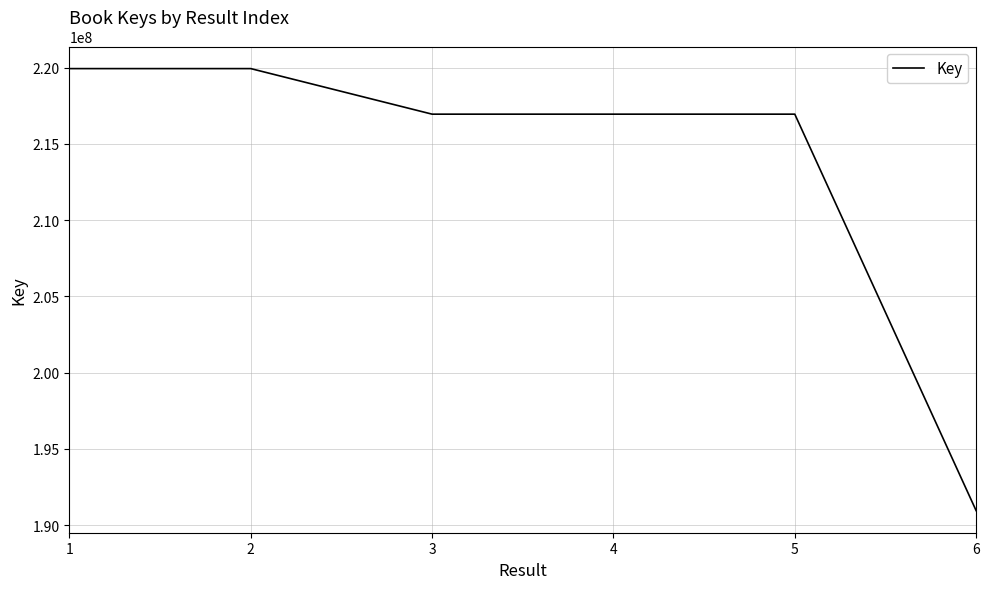

Between 4 and 6, which is larger?

4